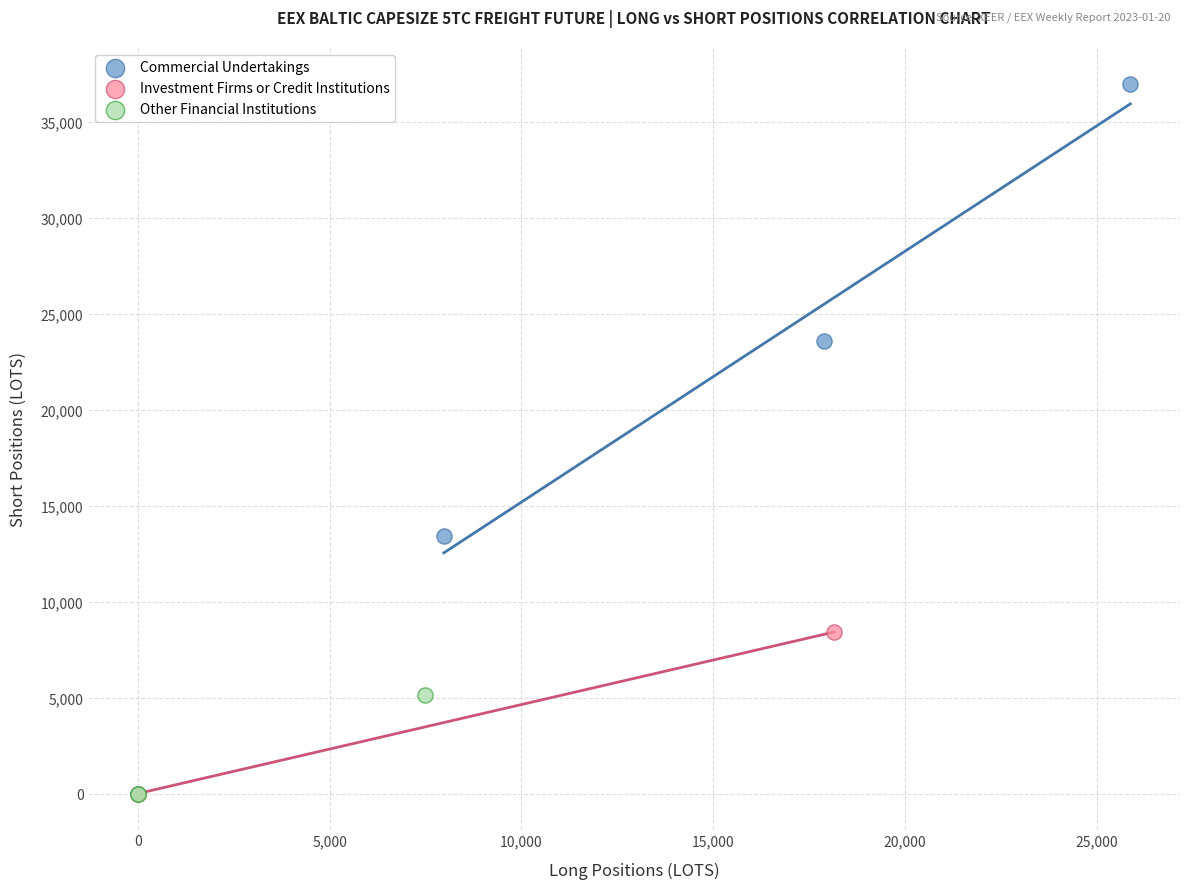

Which series has the largest Y range (max minus min)?

Commercial Undertakings